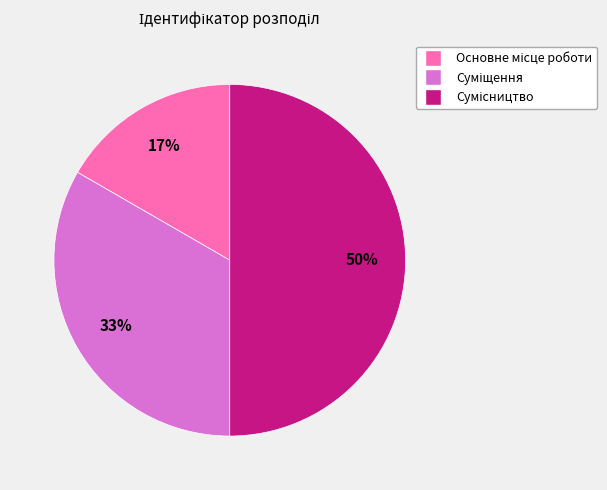

To the nearest percent, what is the difference between the largest and smallest slice percentages?

33%